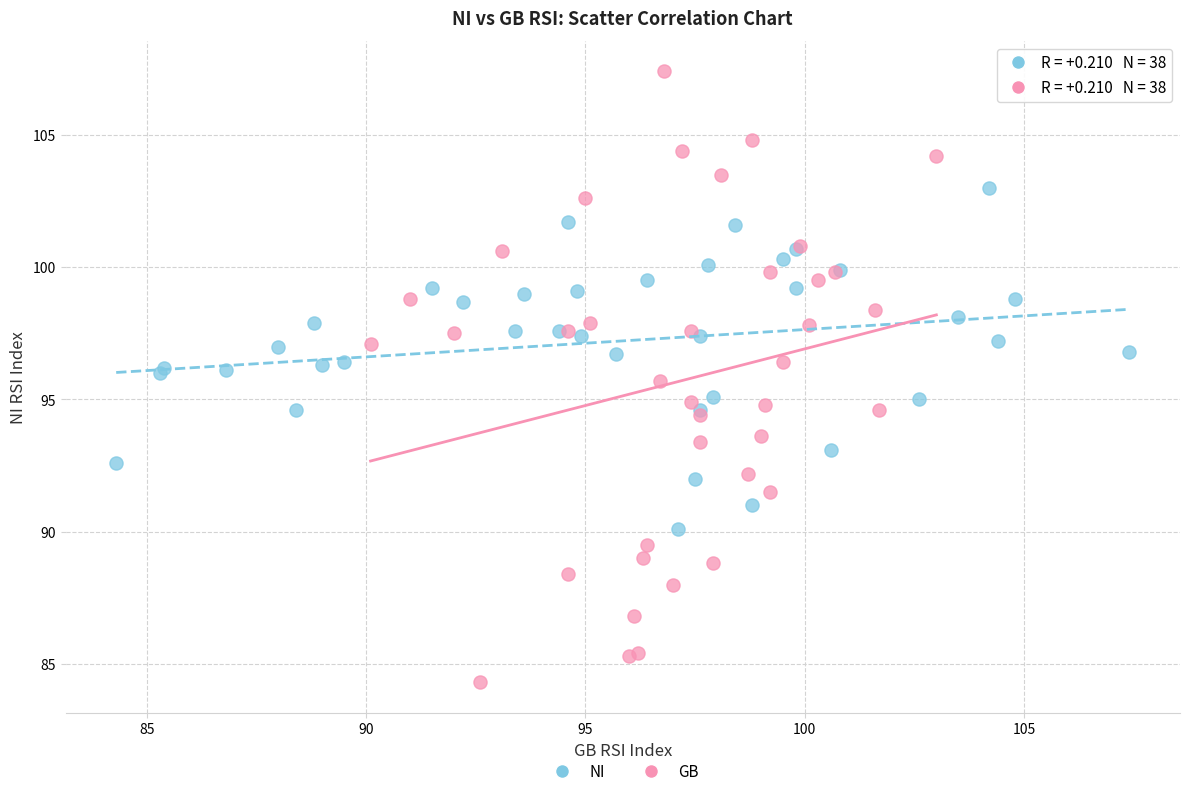

Which series reaches the maximum Y coordinate?

GB